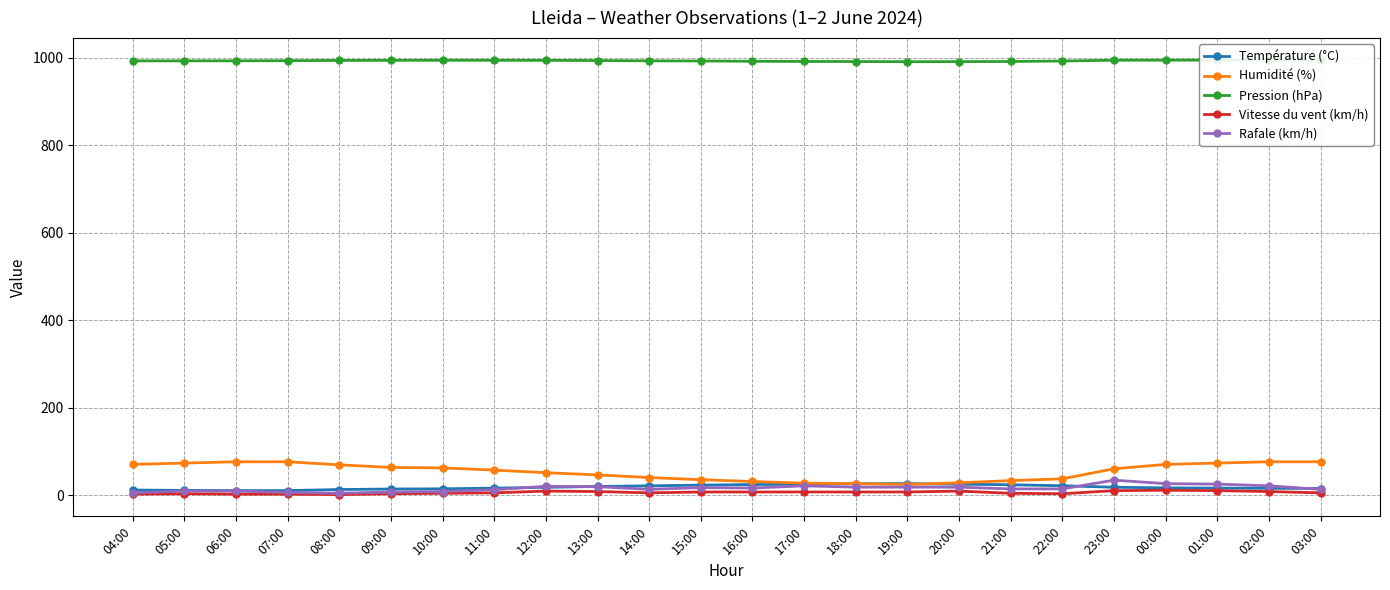

At which label does Rafale (km/h) reach its peak?

23:00